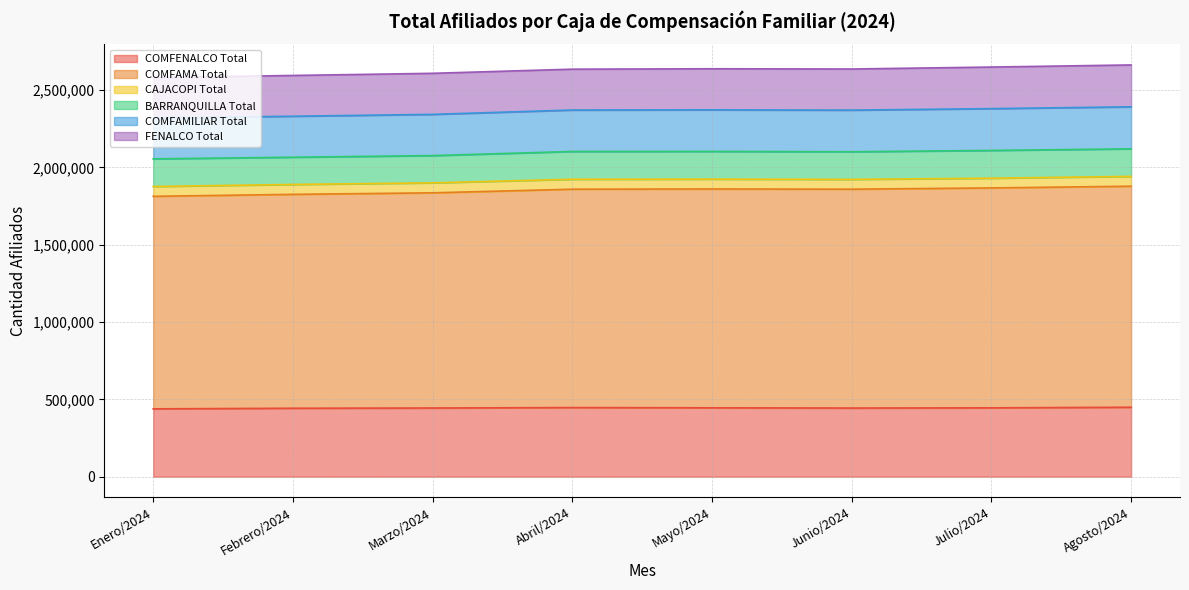

At which category is the sum across all series the highest?

Agosto/2024